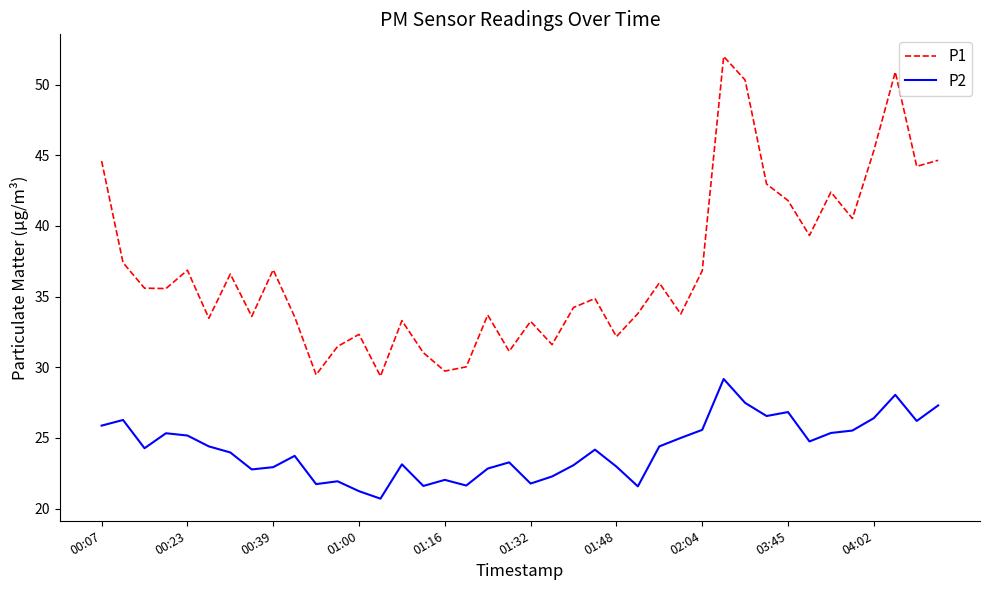

What is the greatest value displayed?

52.0